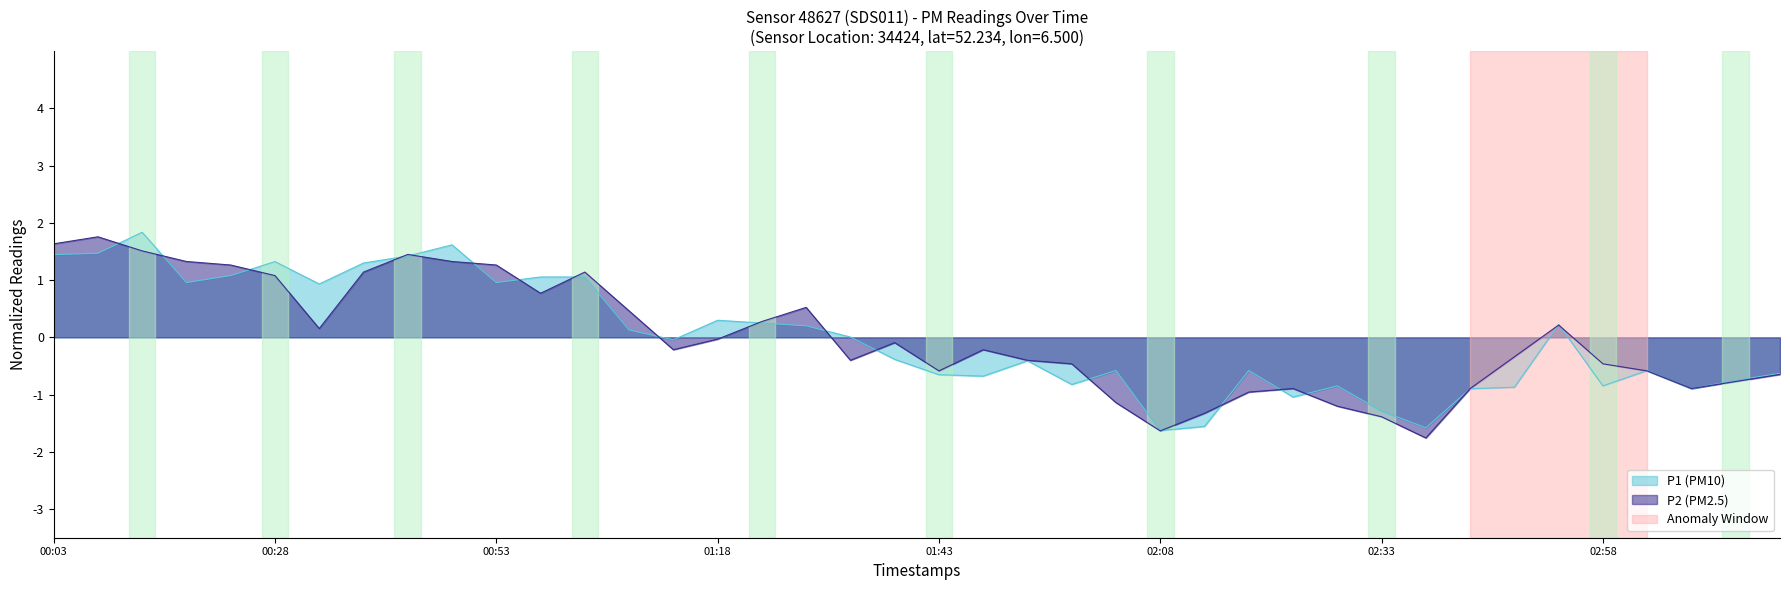

True or false: P2 has a value of -0.5 at 01:58.

True